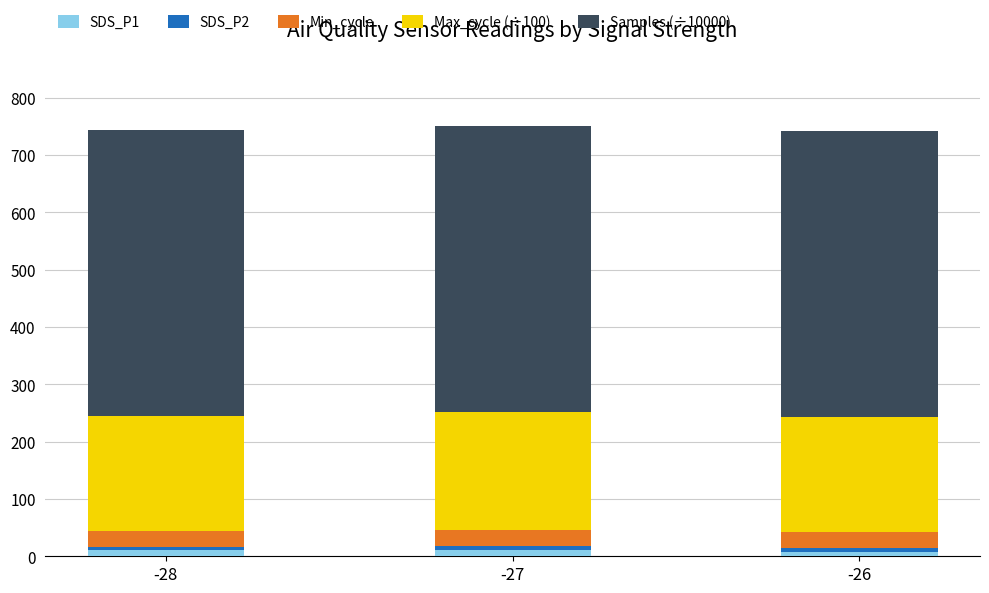

How many data points does each series have?

3